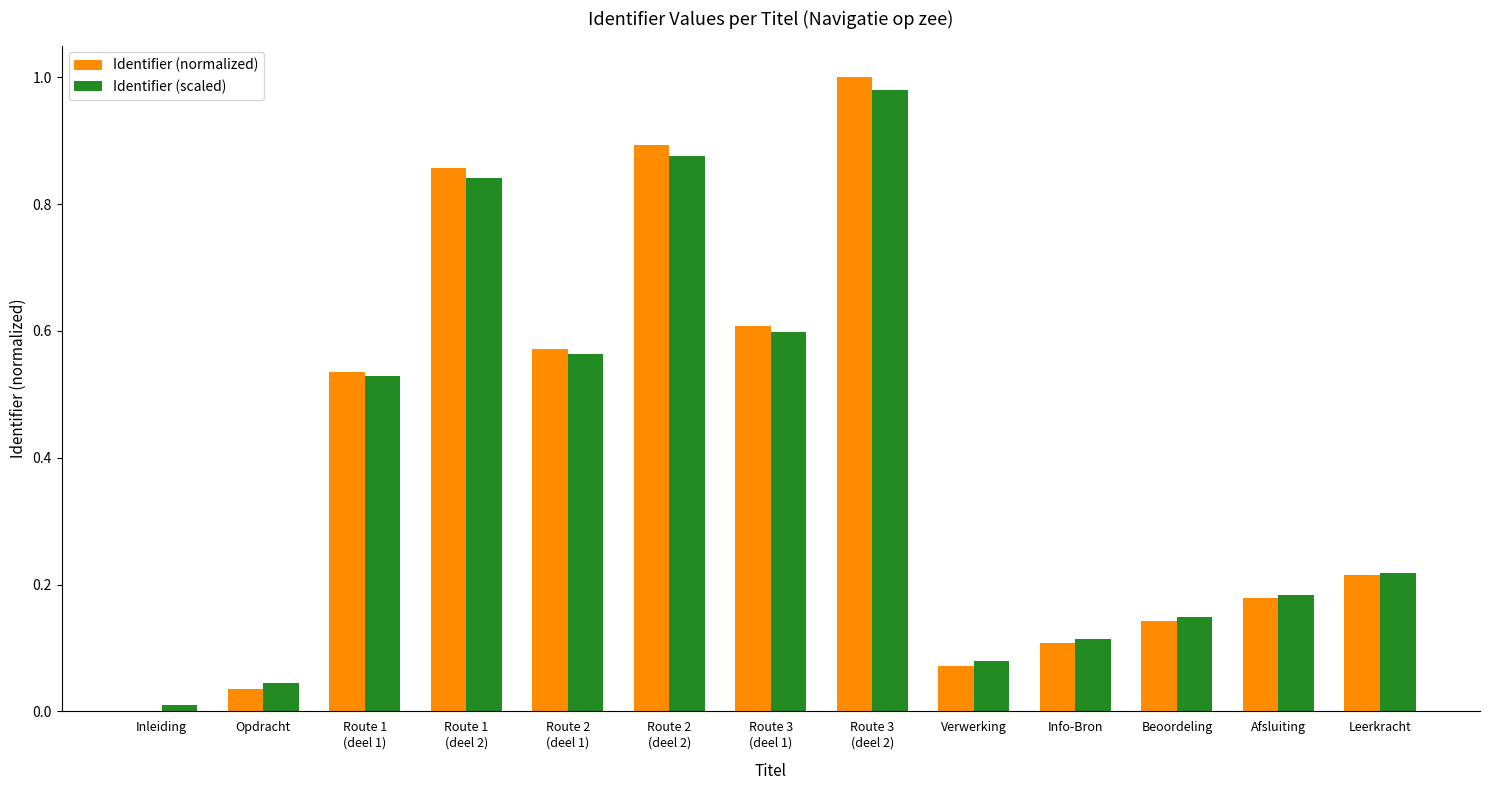

Is it true that Identifier (scaled) equals 0.3 at Route 1
(deel 1)?

False